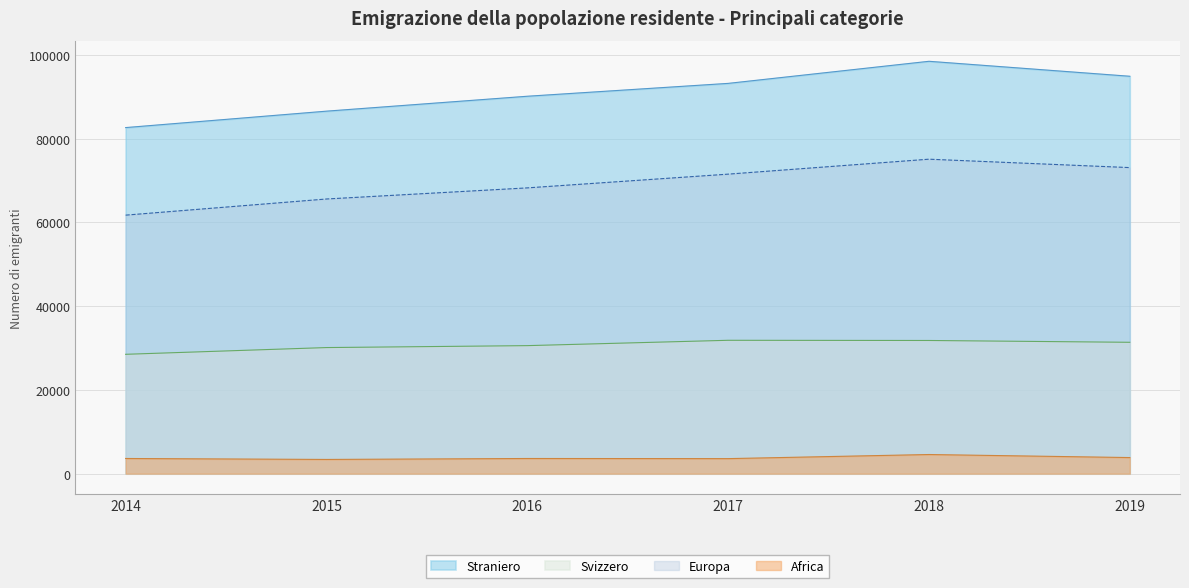

What is the approximate value of Totale at 2018?

75064